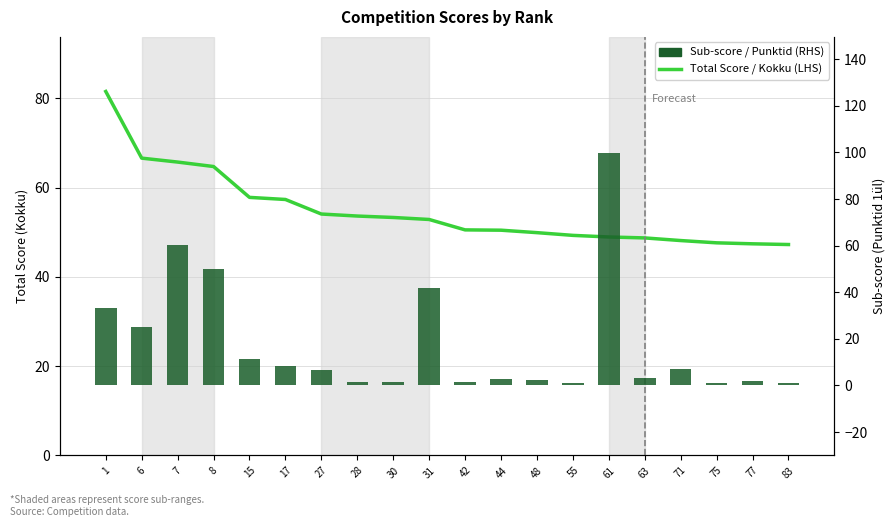

What is the minimum value shown in the chart?

1.0